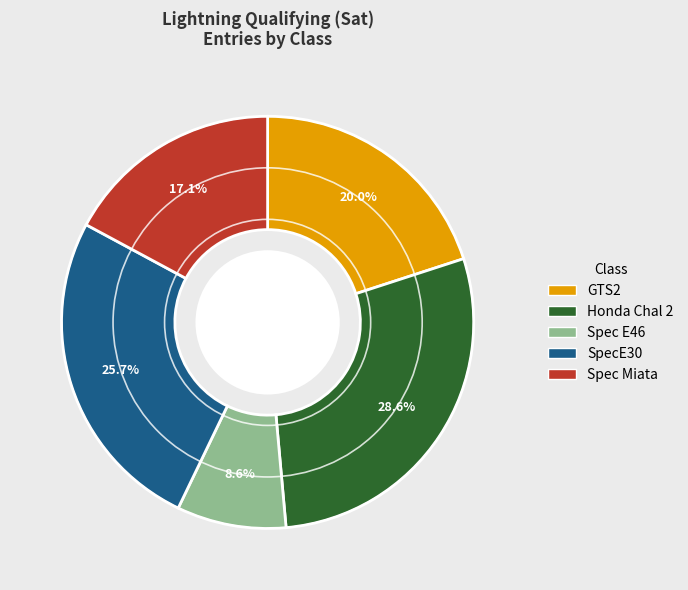

Is there any slice that represents more than half of the pie?

No